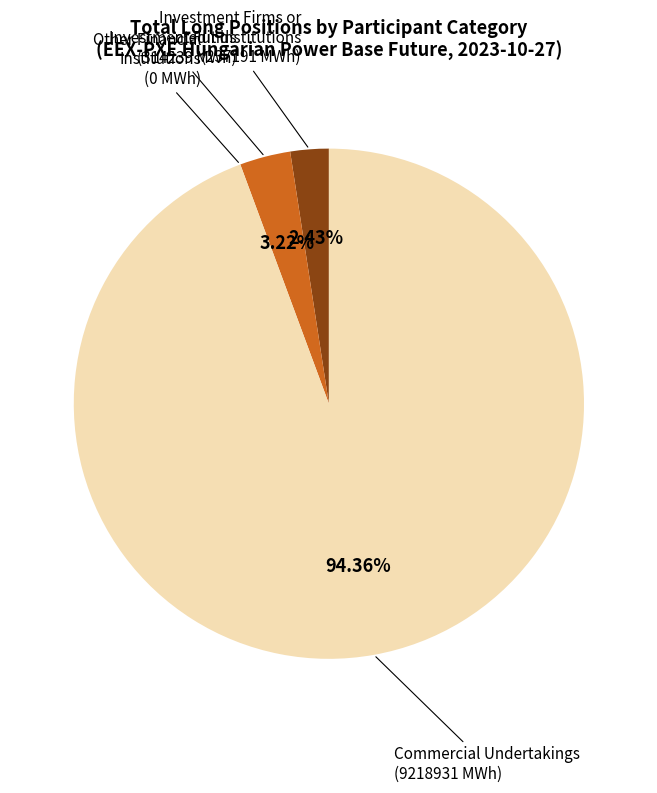

Do Investment Funds and Investment Firms or credit institutions together represent more than half of the pie?

No